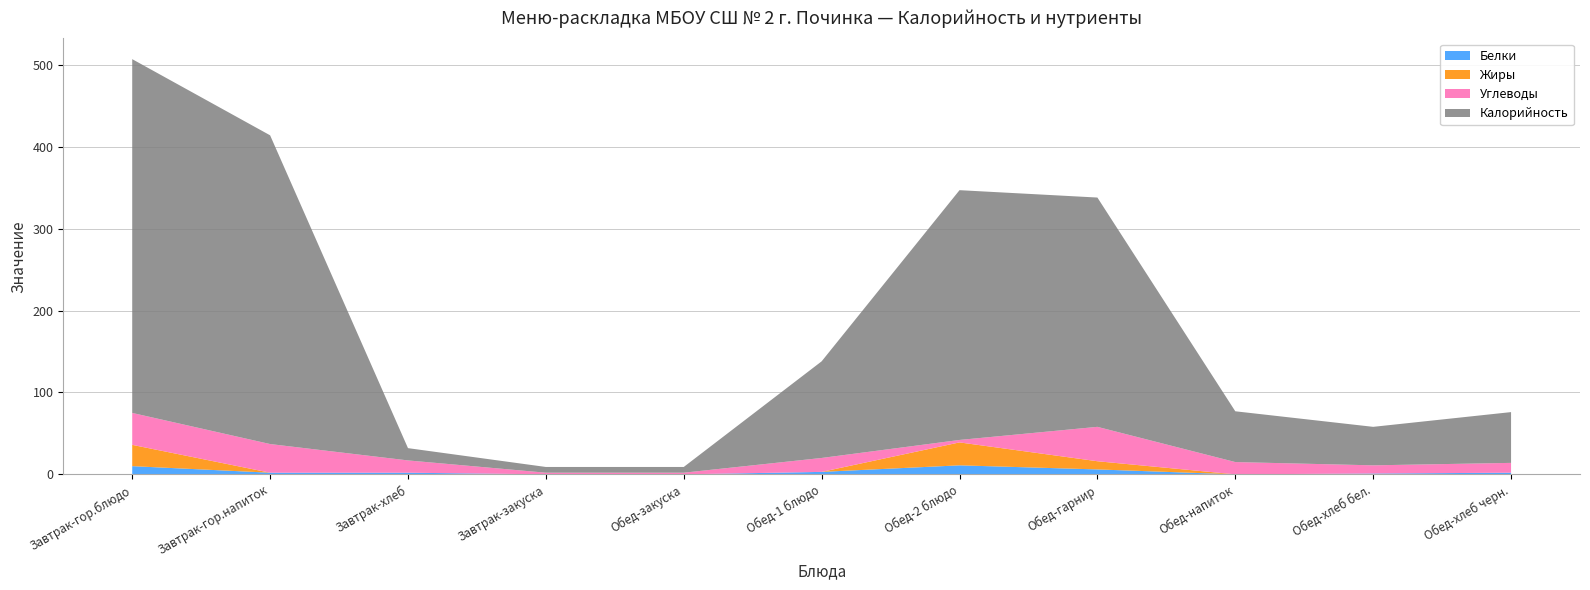

Reading left to right, what are all the values shown in this chart?

Калорийность: 432	377	15	7	7	118	305	280	62	47	62
Белки: 10	2	2	0	0	3	11	6	0	1	2
Жиры: 26	0	0	0	0	0	28	10	0	0	0
Углеводы: 39	35	15	2	2	17	3	42	15	10	12